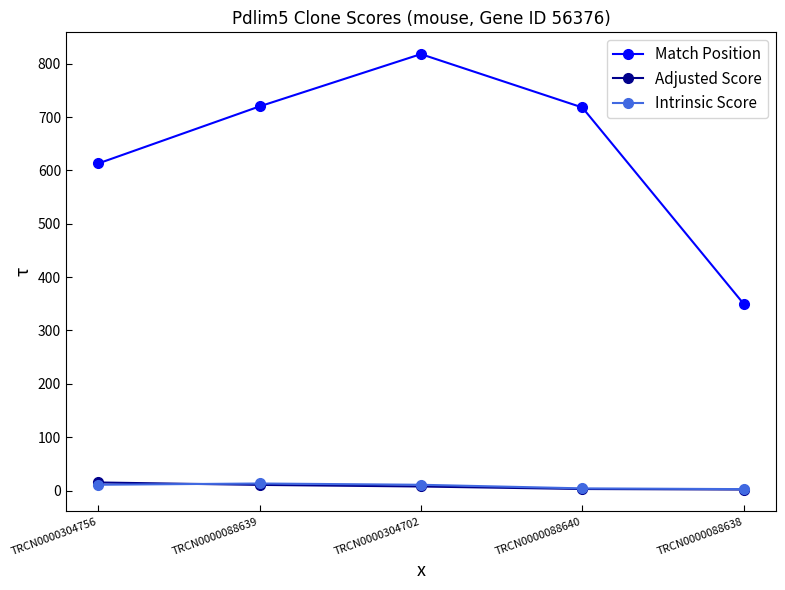

What is the label of the 5th point from the left?

TRCN0000088638